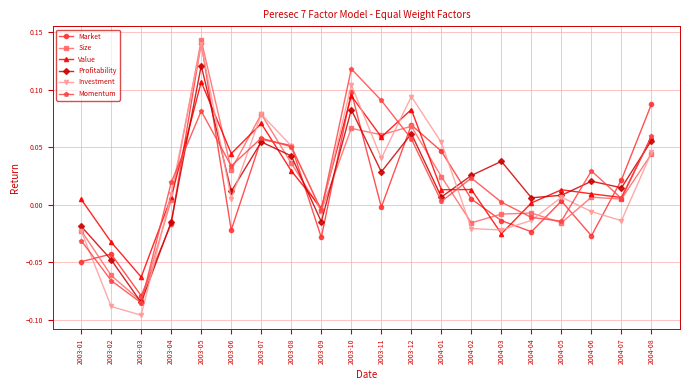

True or false: Profitability has a value of 0.1 at 2003-08.

False